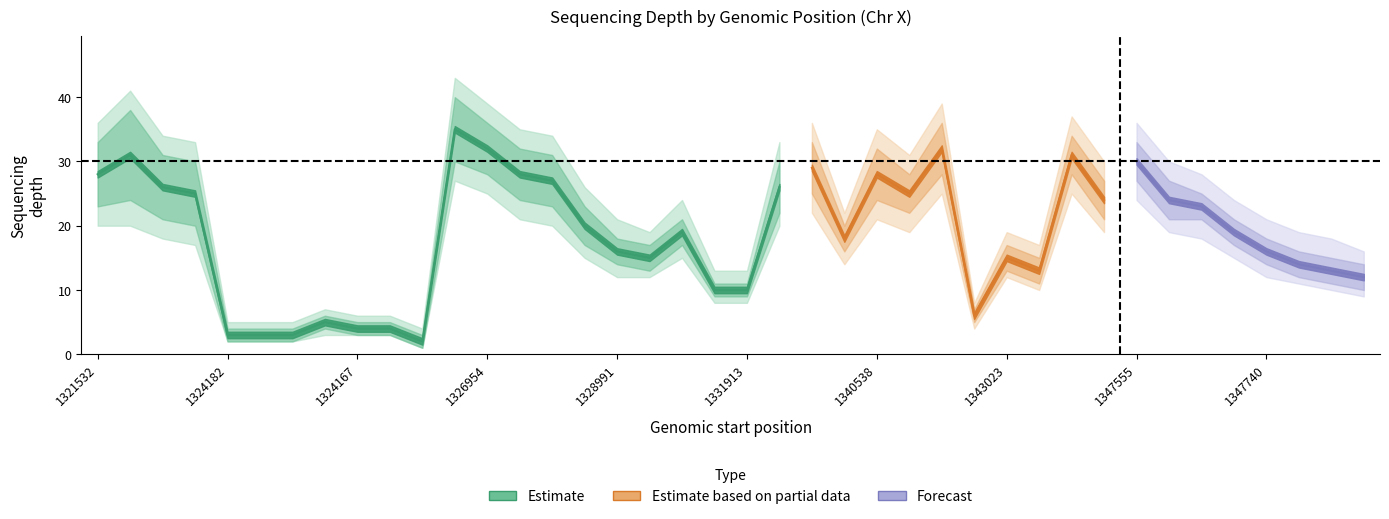

Which has a higher value, 1326243 or 1338934?

1338934